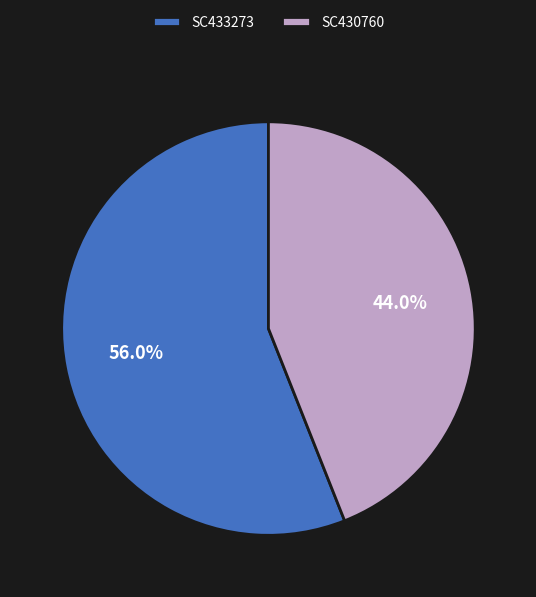

True or false: SC430760 accounts for 53% of the total.

False